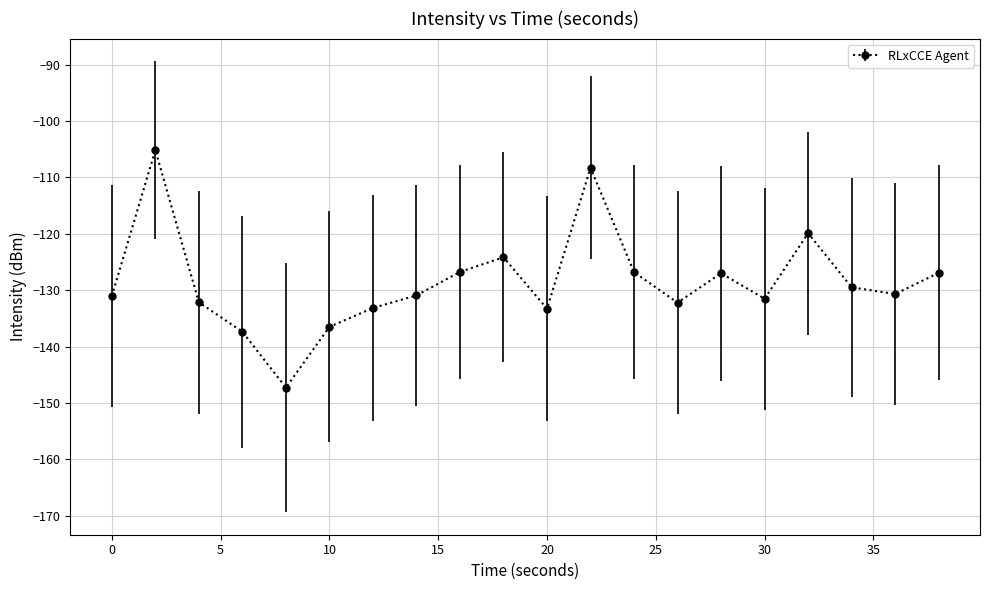

What is the value of the 16th point from the left?

-131.5